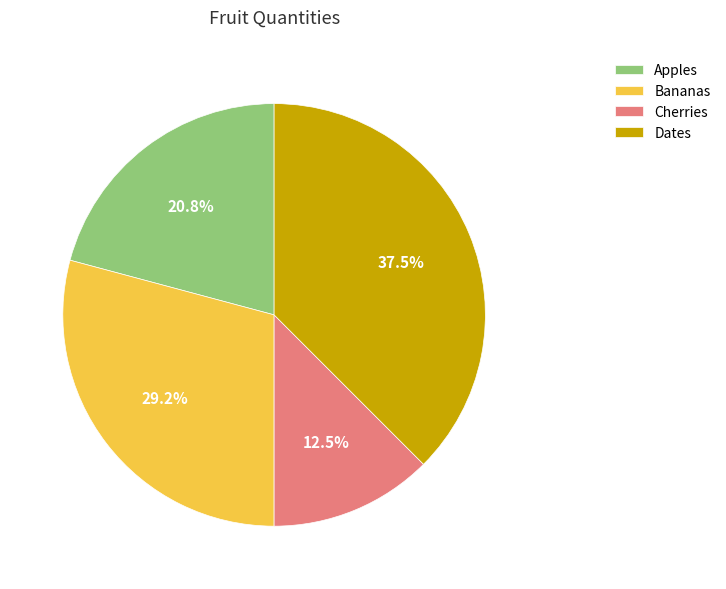

The Cherries slice represents 1% of the pie. True or false?

False